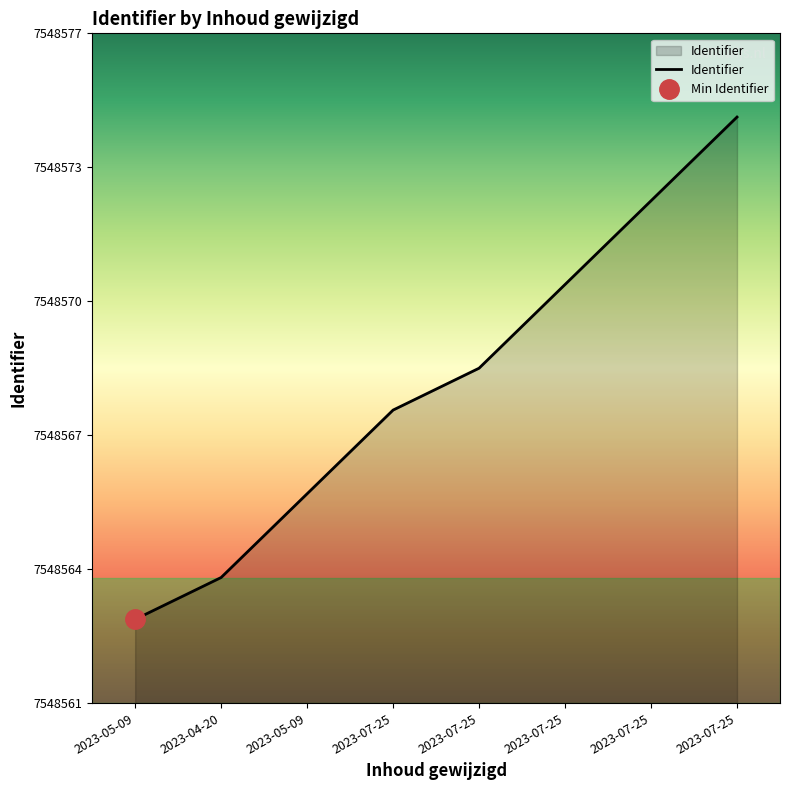

True or false: the data has more than 1 interior local peaks.

False